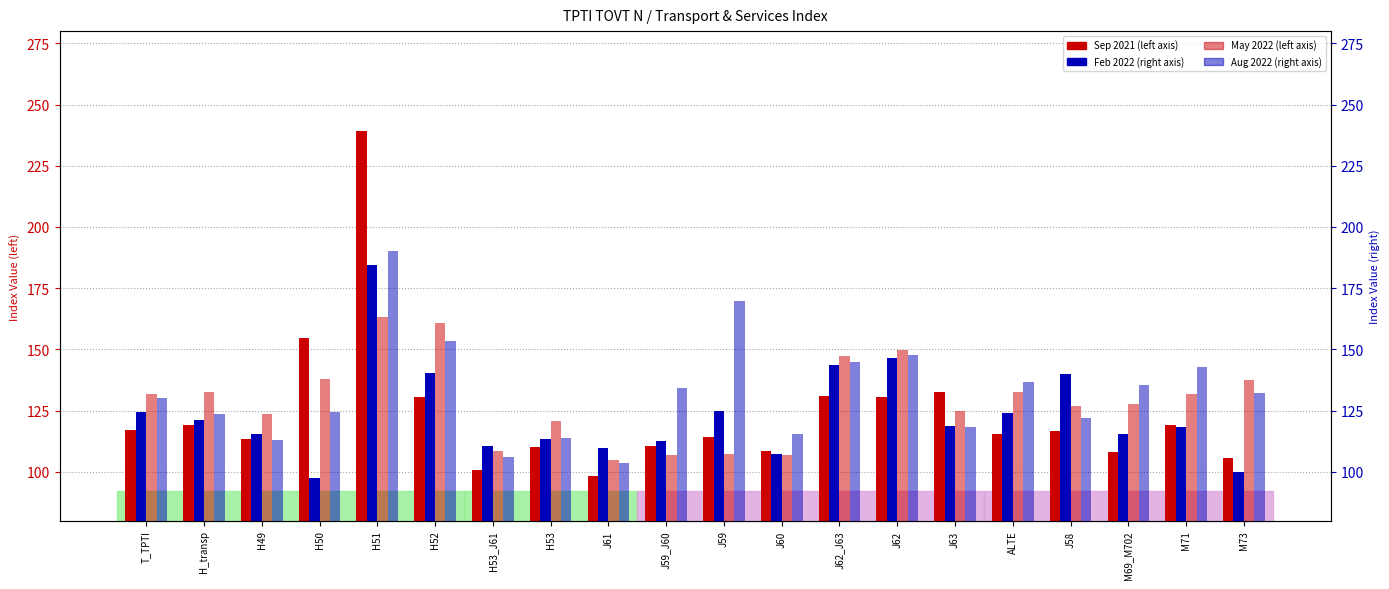

What is the label of the 2nd bar from the right?

M71